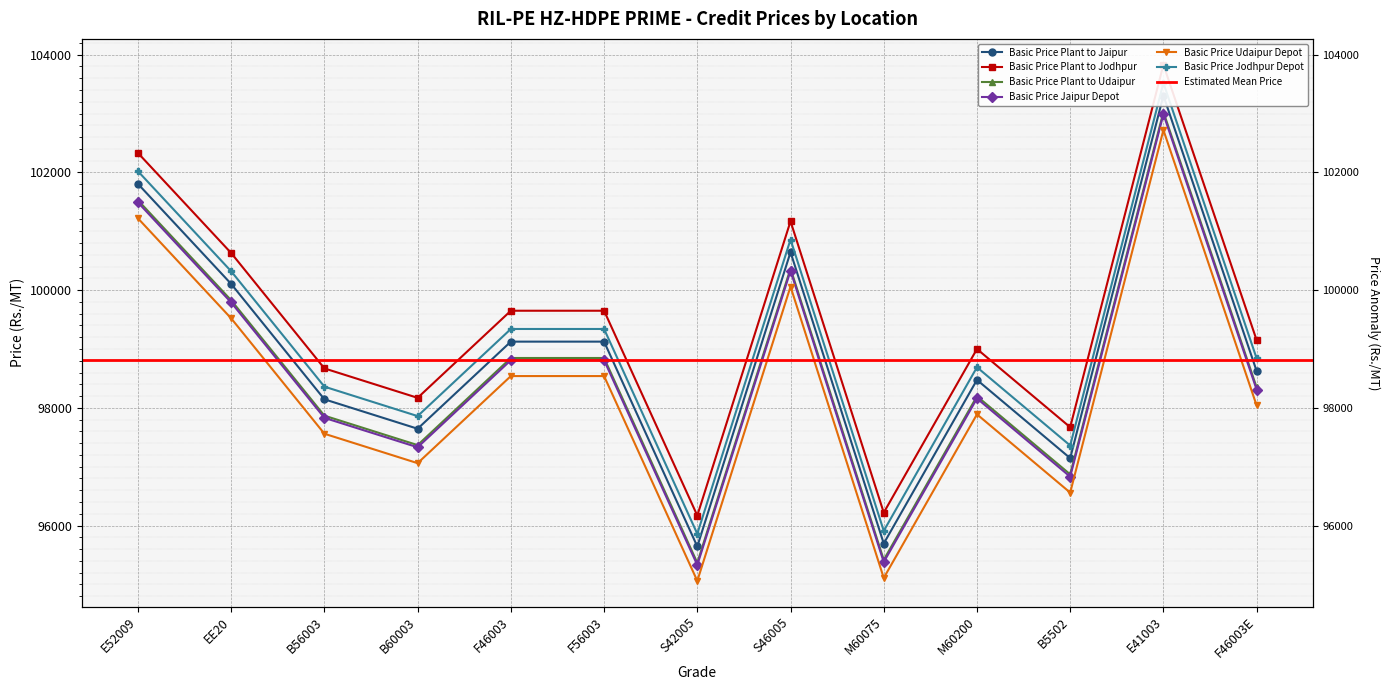

What is the lowest value of the Basic Price Plant to Udaipur series?

95367